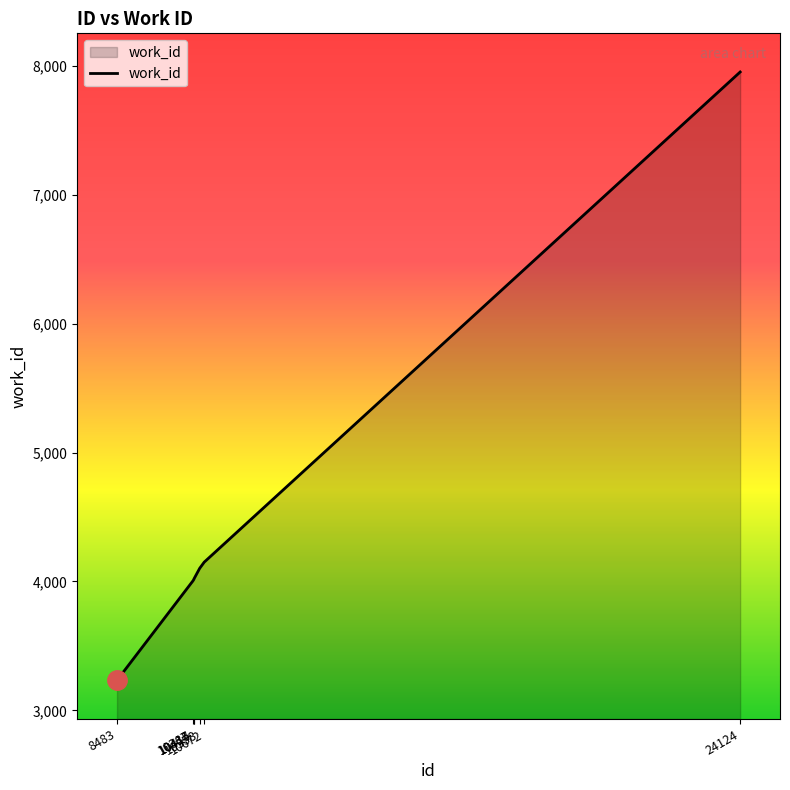

What is the average value?

4497